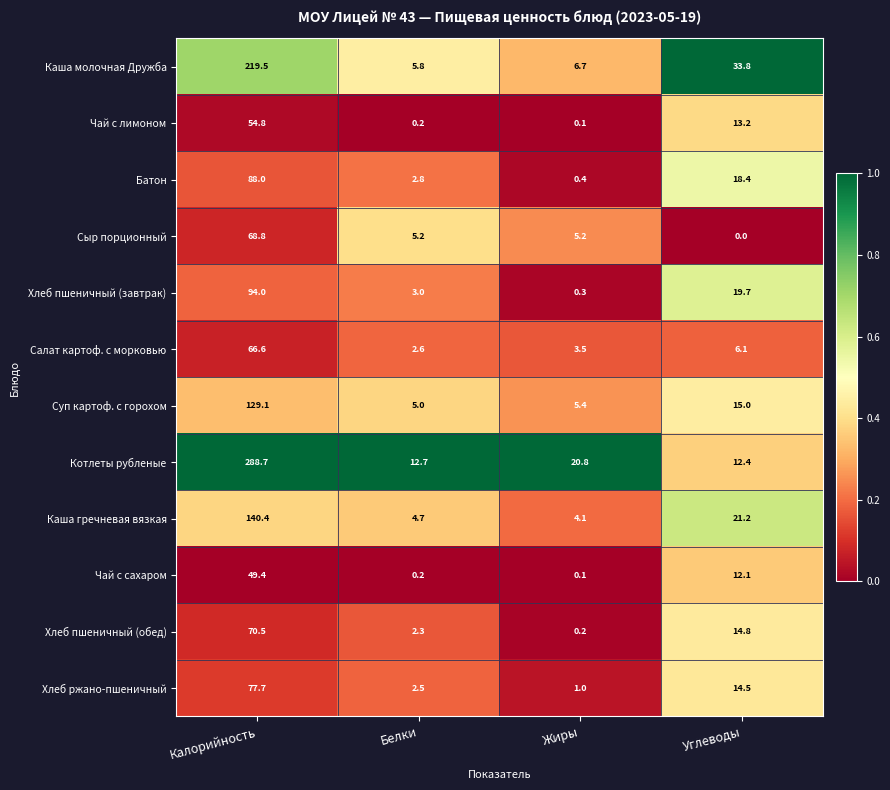

Rank the categories by Хлеб ржано-пшеничный value from lowest to highest.

Жиры, Белки, Углеводы, Калорийность